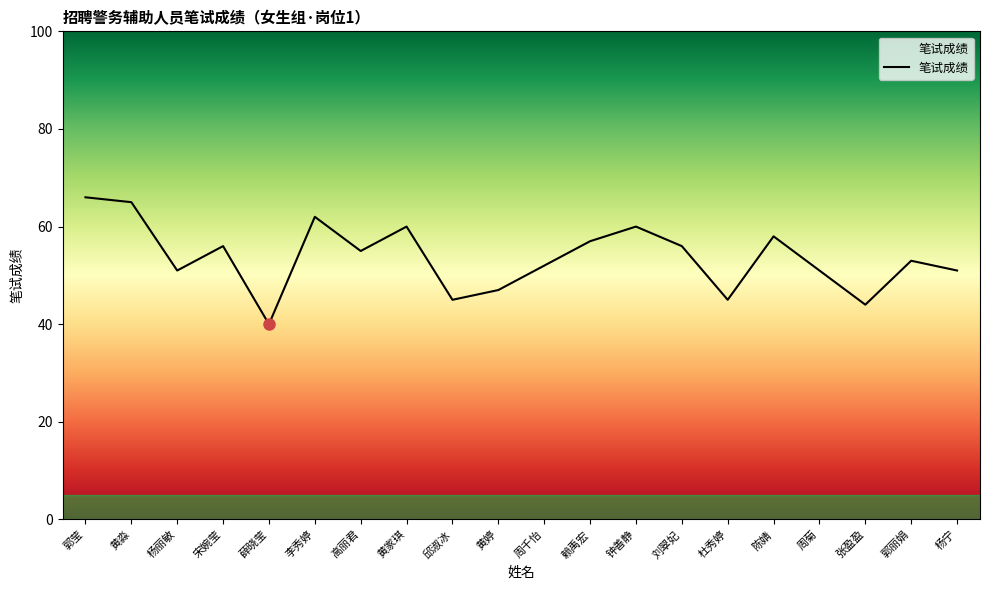

What is the average value?

54